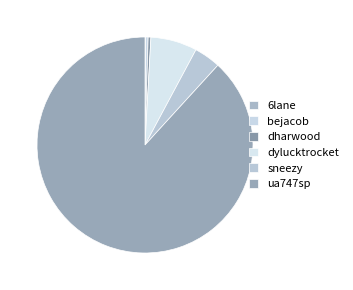

Is there any slice that represents more than half of the pie?

Yes